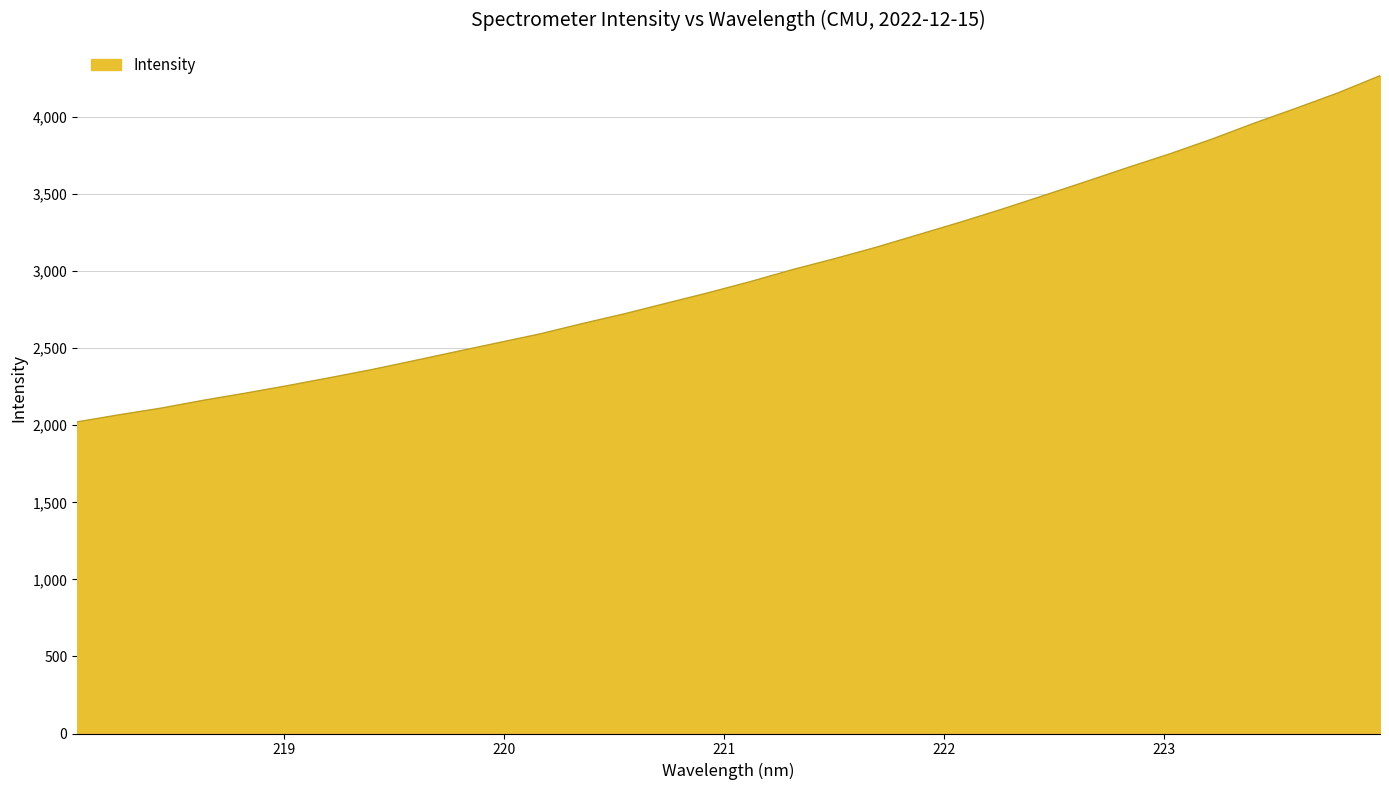

Count the number of values greater than 2931.

16